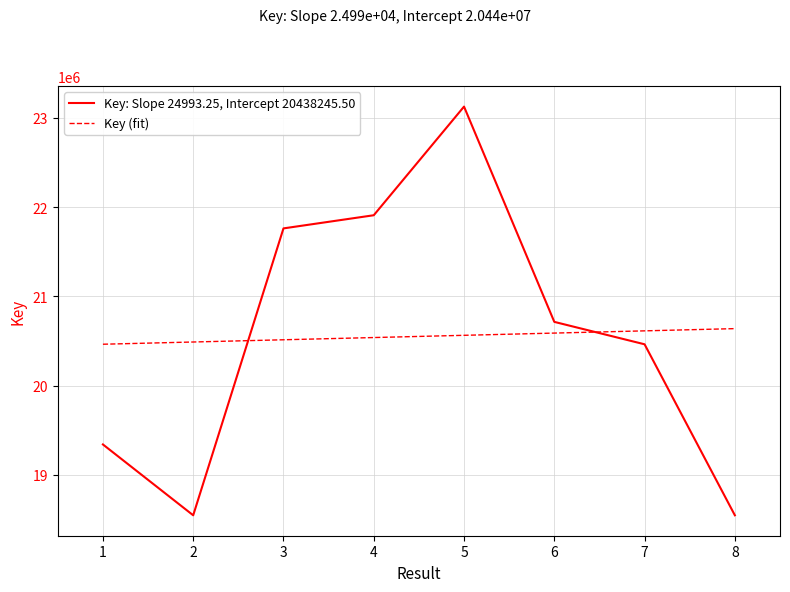

Reading right to left, what are all the values shown in this chart?

18545902	20462561	20713833	23126865	21909079	21761666	18545866	19339949